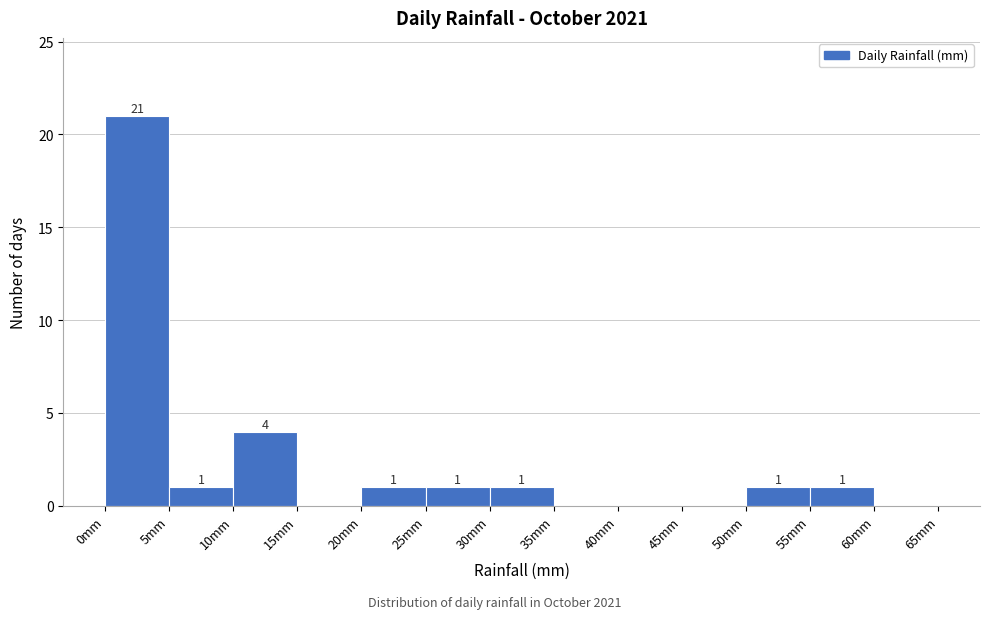

Which range on the x-axis has the tallest bar?

0 to 5